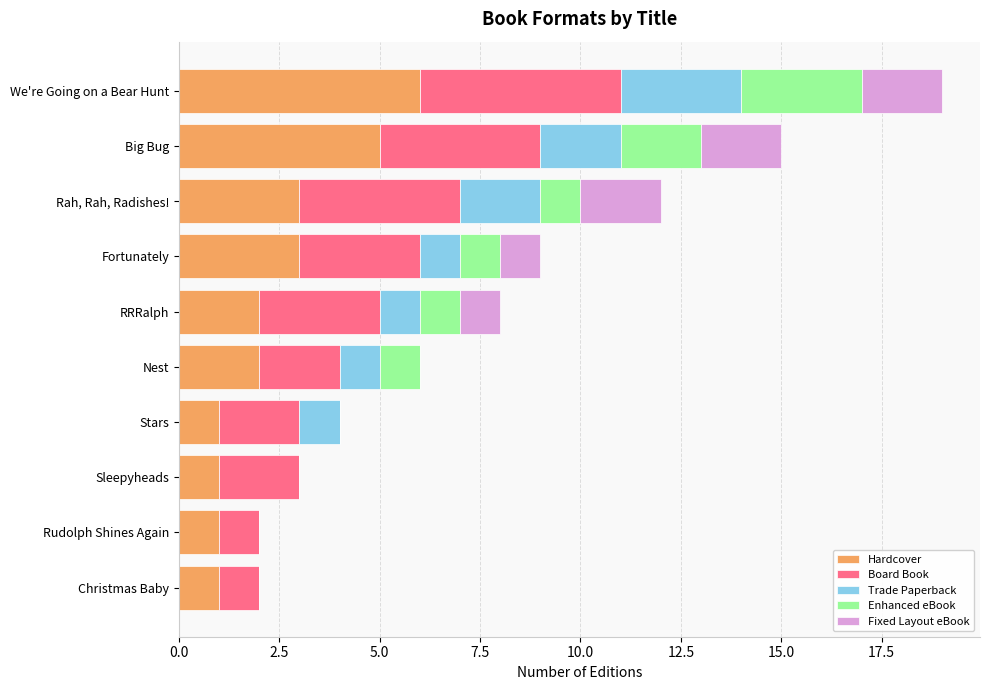

The value of Hardcover at Stars is 2. True or false?

False